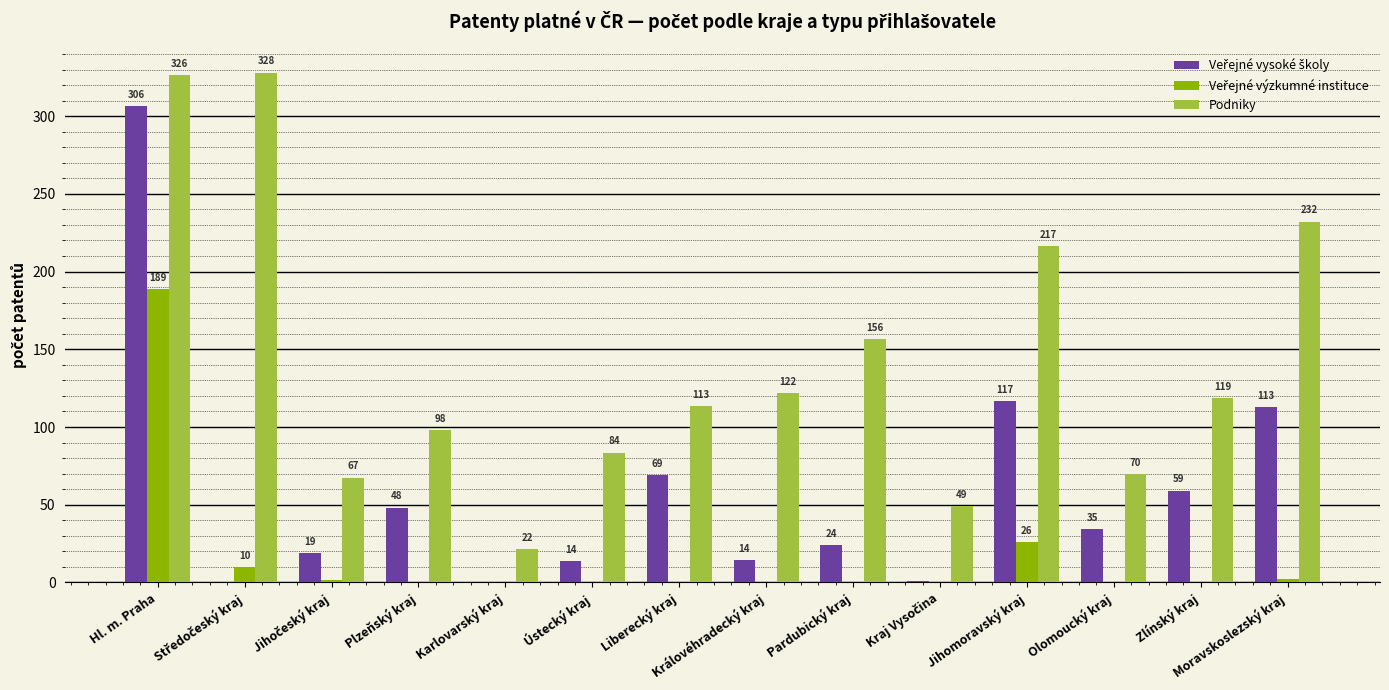

What is the maximum value shown in the chart?

328.0